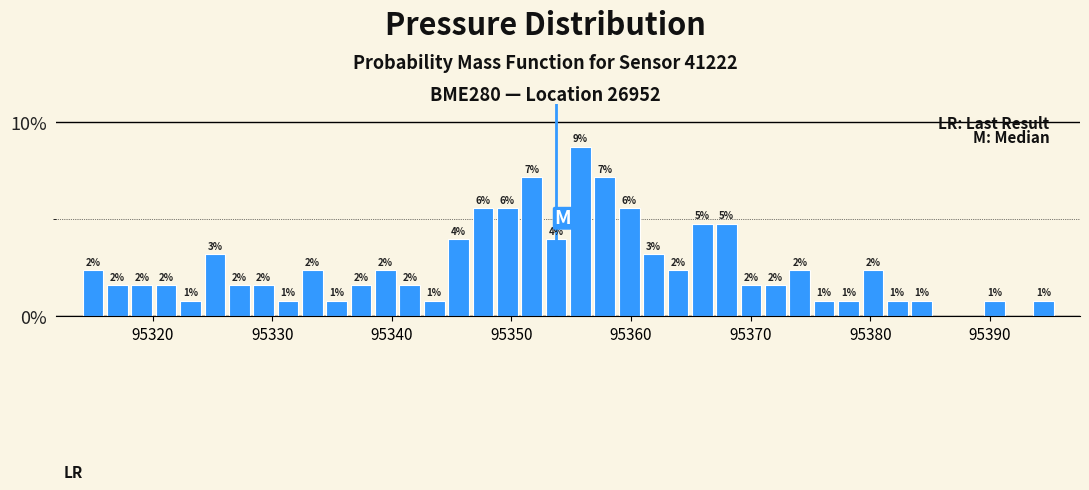

Around what value on the x-axis is the tallest bar? Give the approximate position of its centre, as read against the axis.

95356